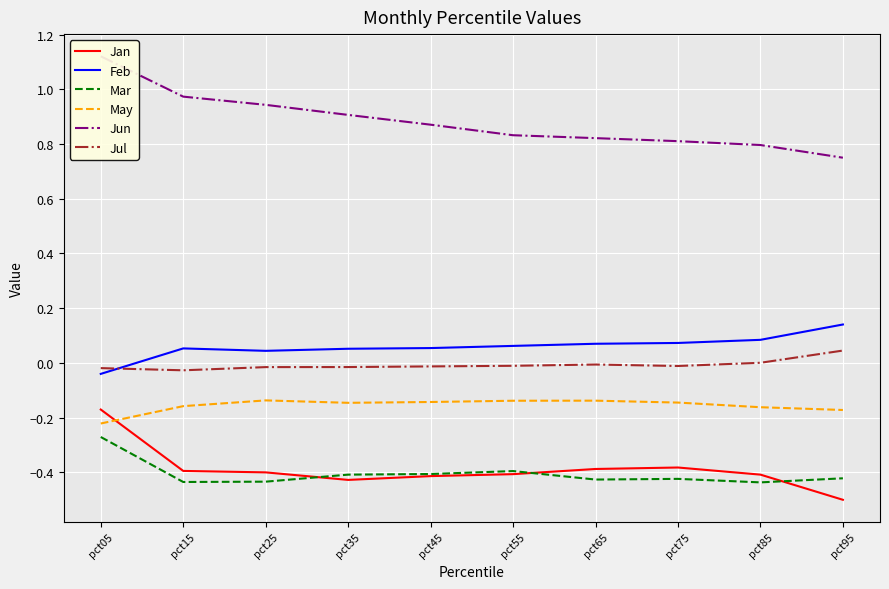

How many categories are shown in the chart?

10